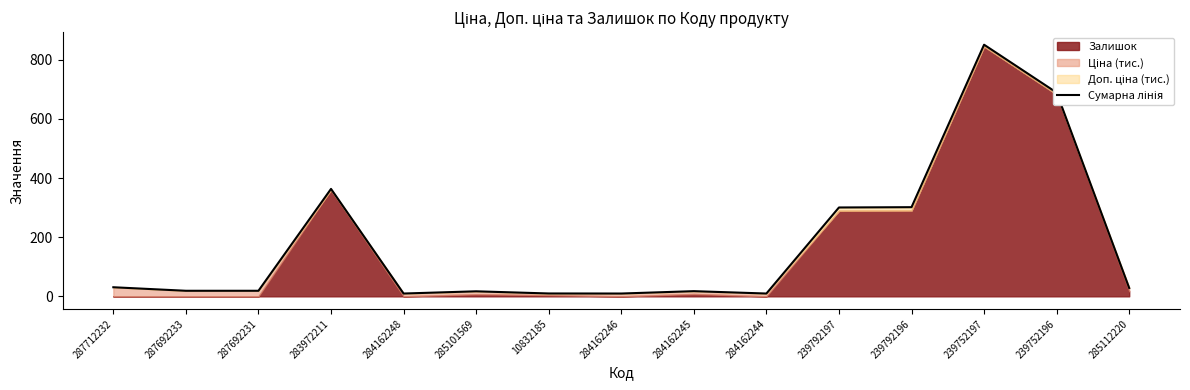

Rank the categories by value from lowest to highest.

284162248, 284162246, 284162244, 10832185, 285101569, 284162245, 287692233, 287692231, 285112220, 287712232, 239792197, 239792196, 283972211, 239752196, 239752197